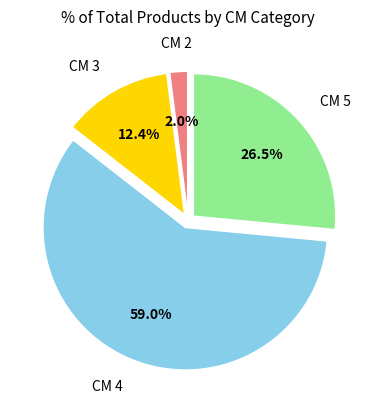

Is there any slice that represents more than half of the pie?

Yes